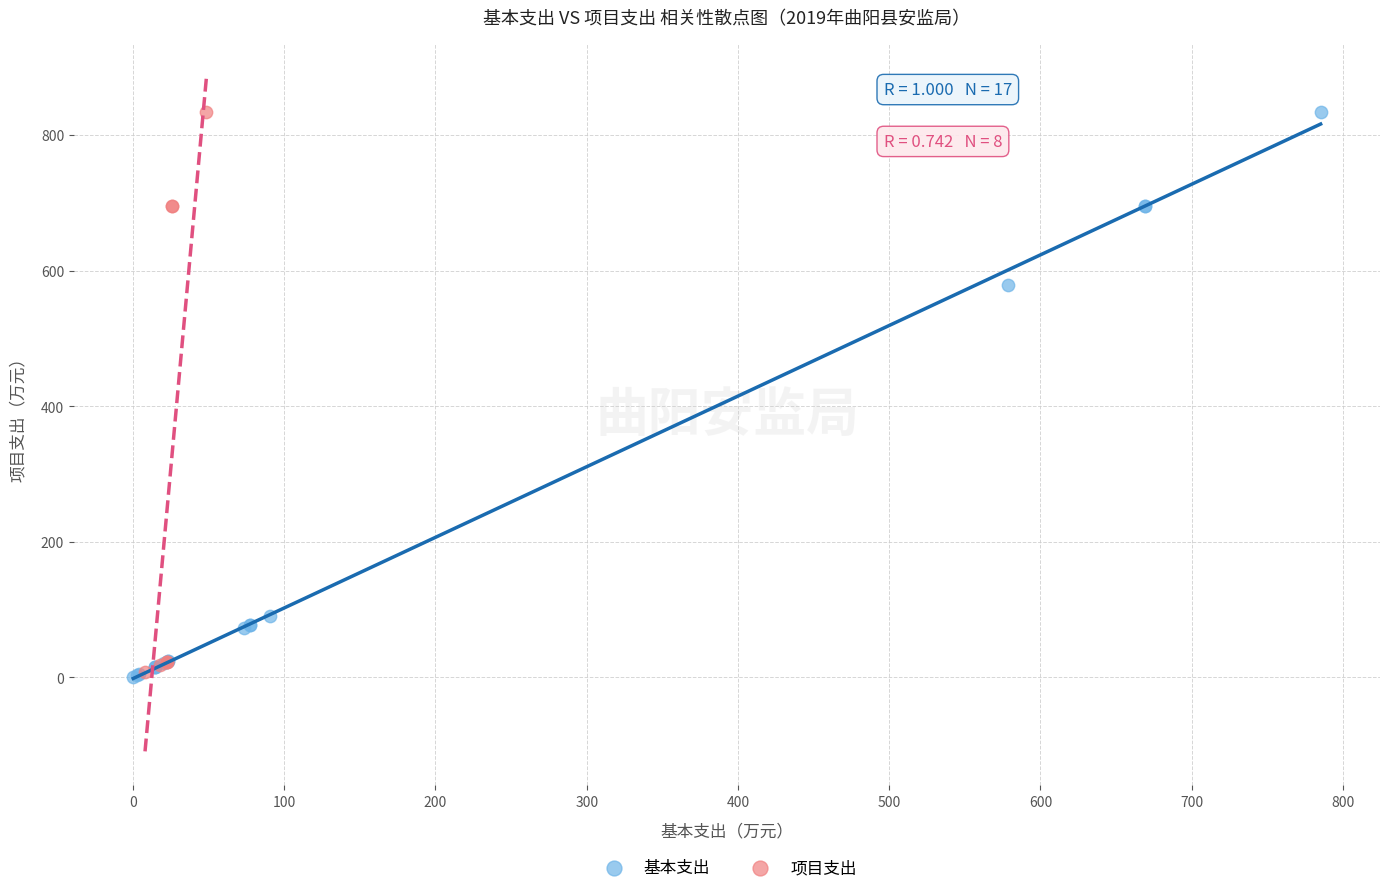

Which series has the largest Y range (max minus min)?

基本支出